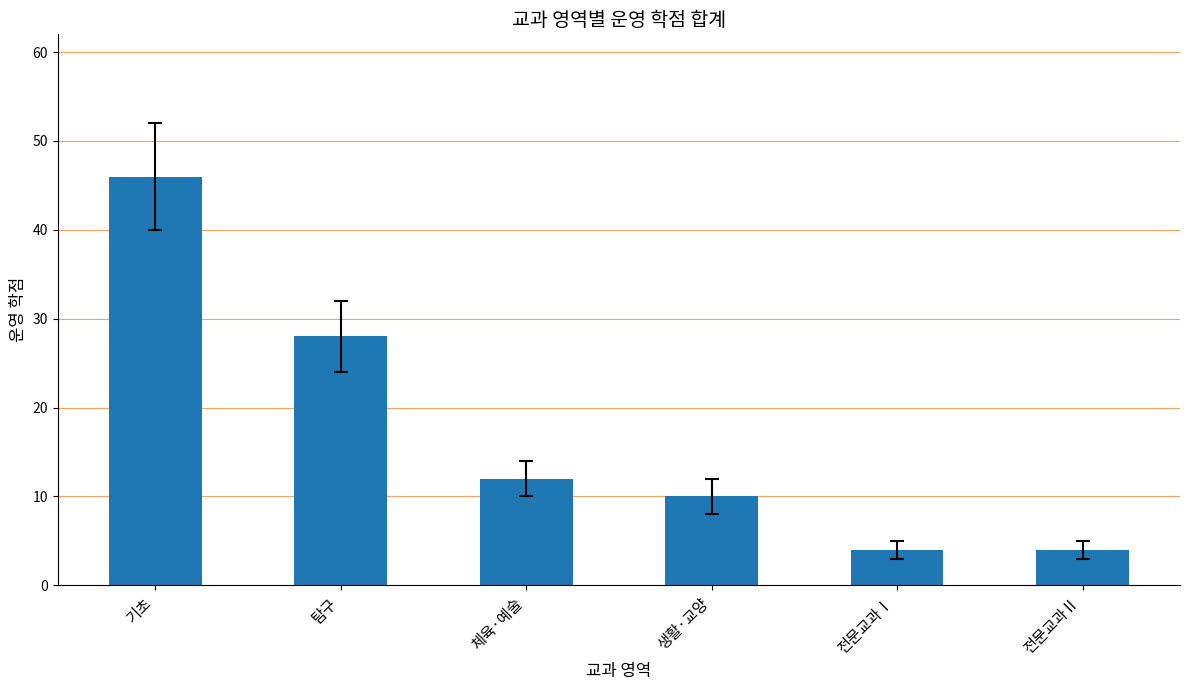

What is the ratio of the value at 체육·예술 to the value at 전문교과Ⅰ?

3.0